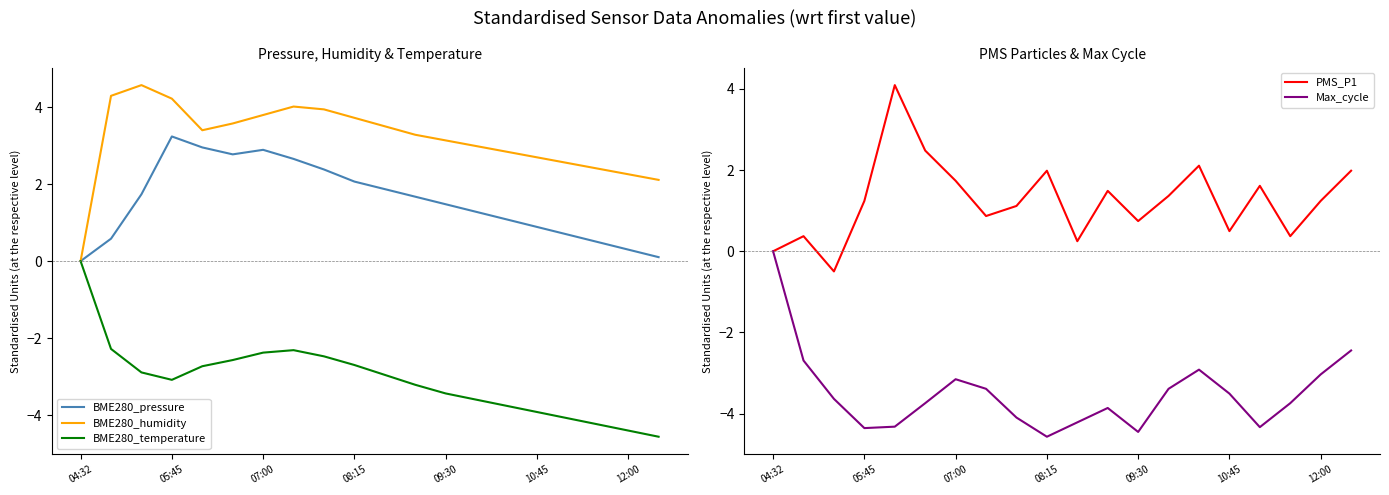

What is the label of the 20th point from the right?

04:32